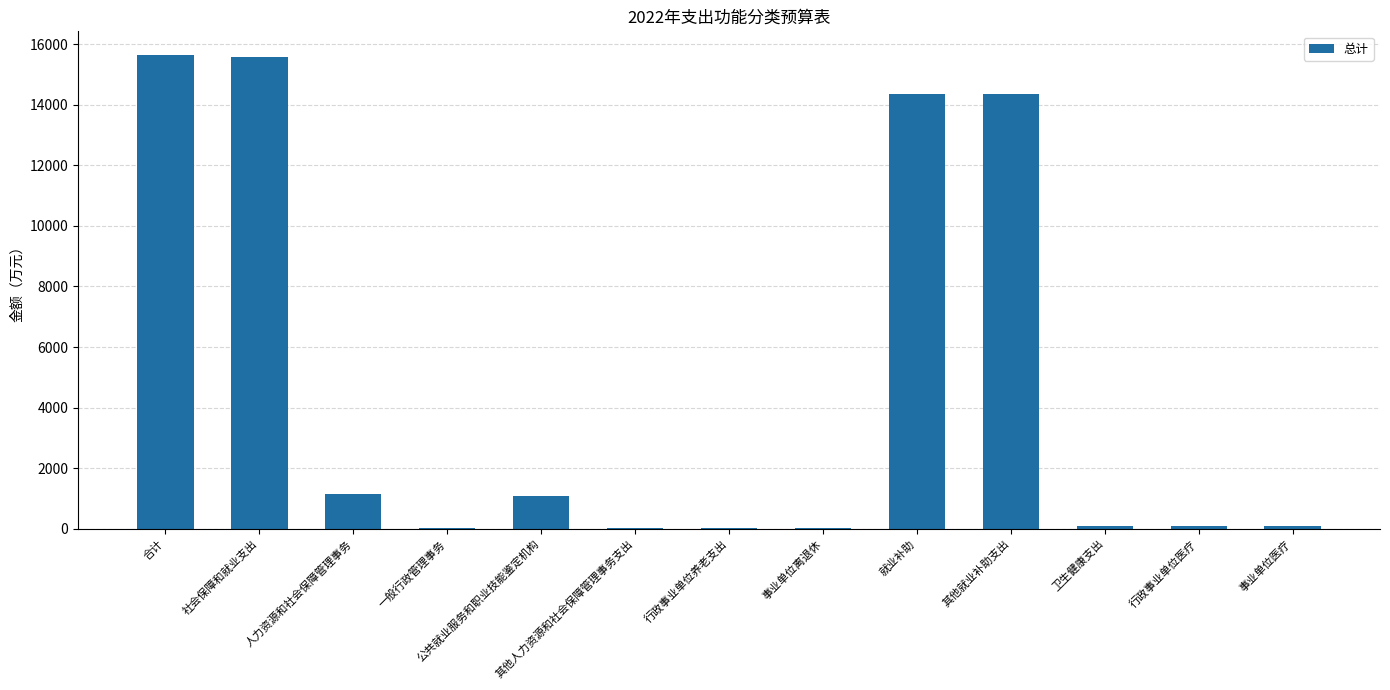

The value at 公共就业服务和职业技能鉴定机构 is 1099.7. True or false?

True